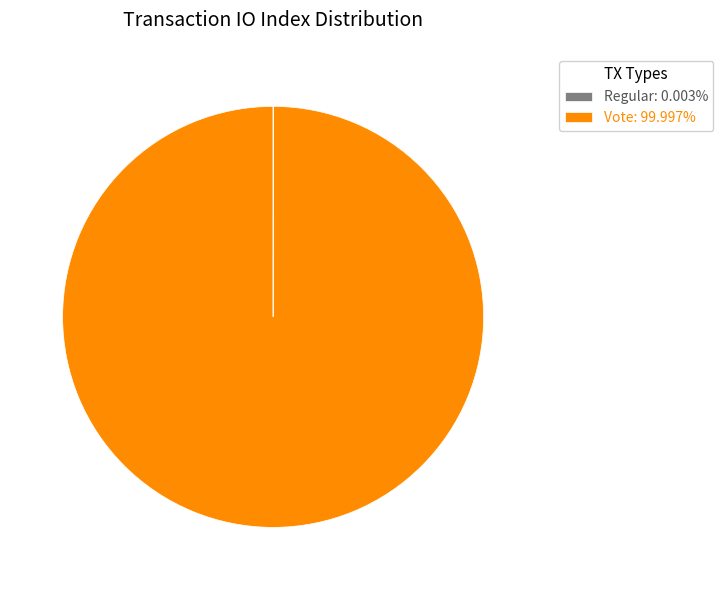

Is there any slice that represents more than half of the pie?

Yes